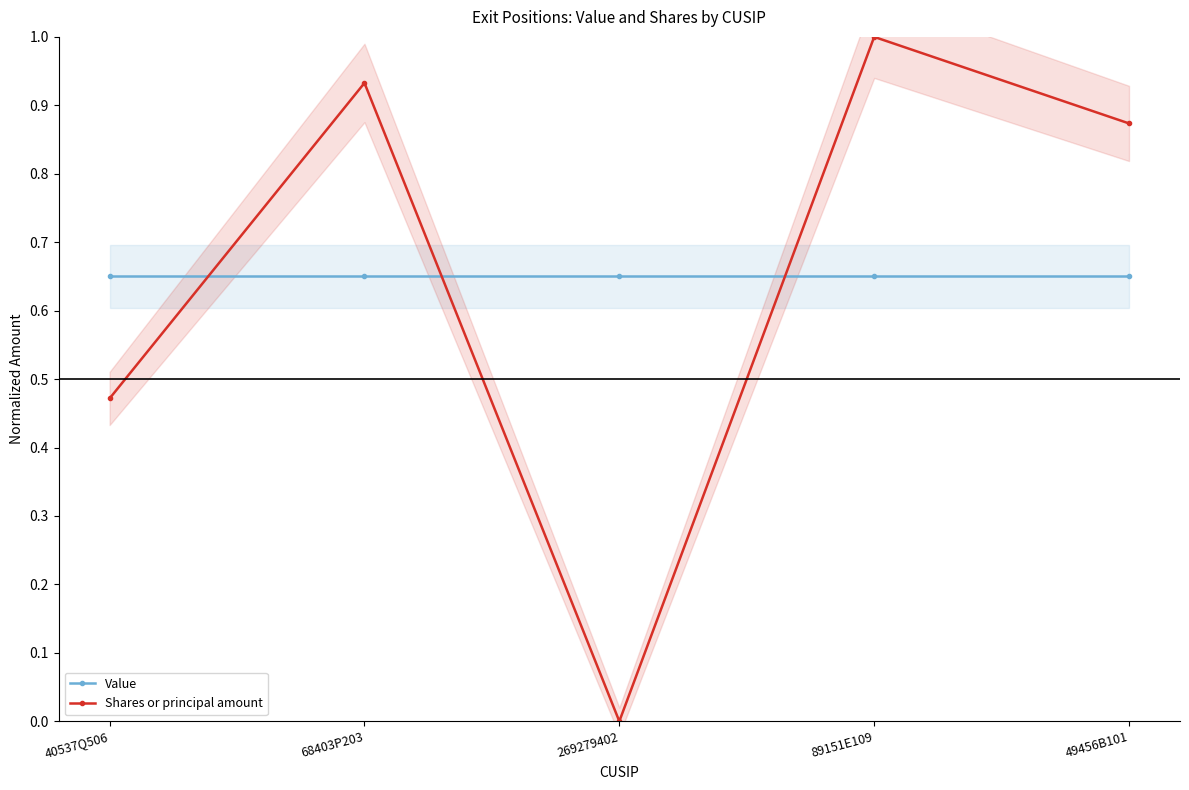

How many intersections are there between Value and Shares or principal amount?

3